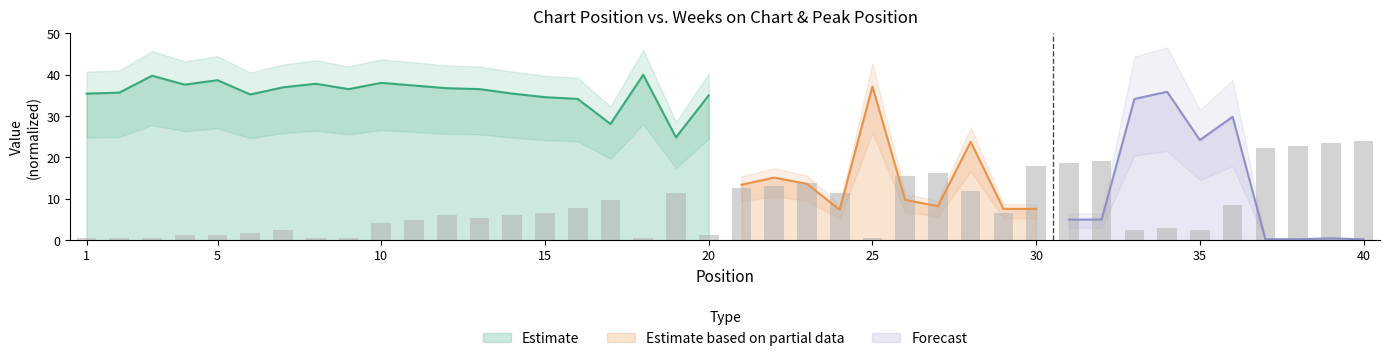

What is the maximum value for Estimate?

40.0